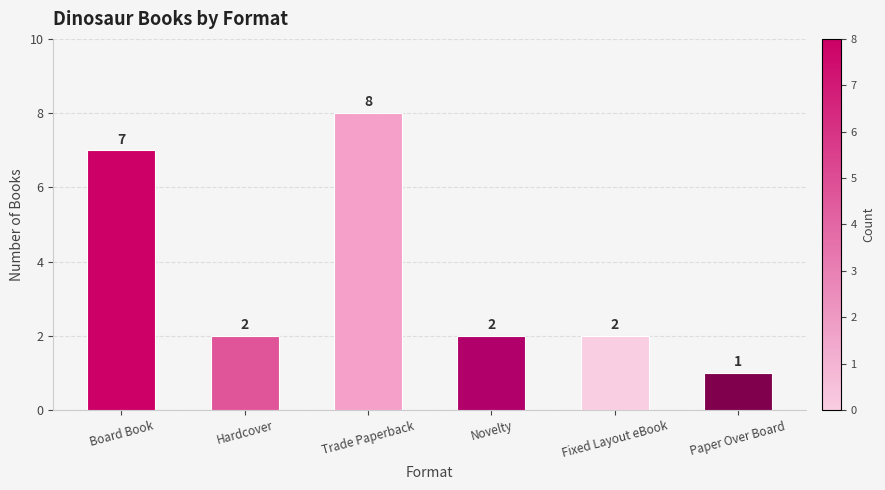

The value at Board Book is 4. True or false?

False